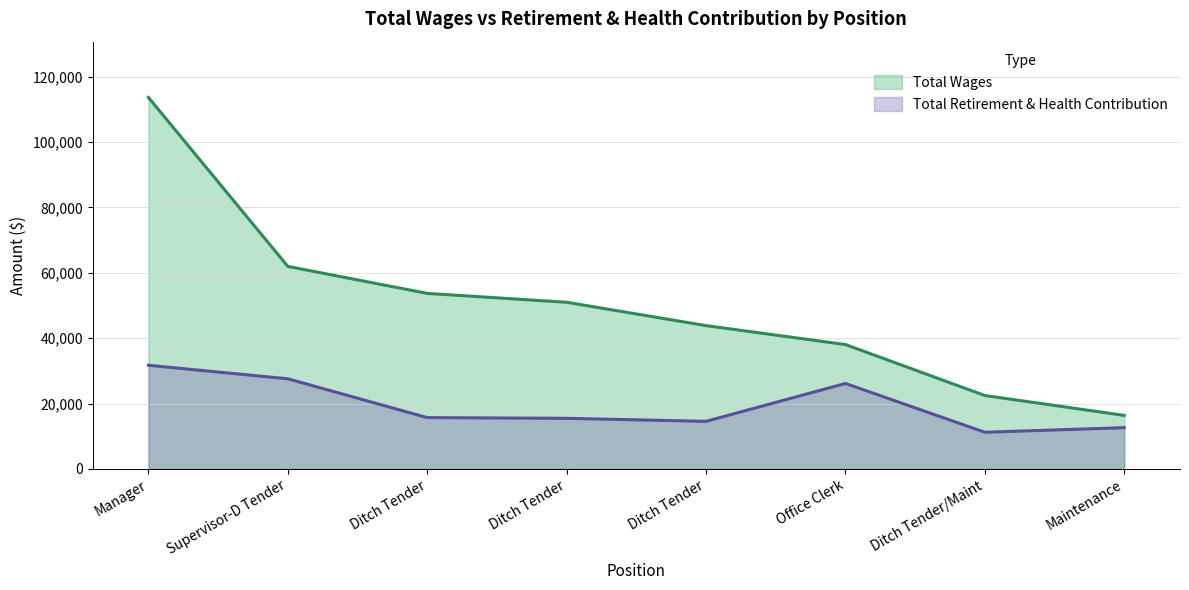

Reading right to left, transcribe all the data shown in this chart.

Total Wages: Maintenance=16371	Ditch Tender/Maint=22448	Office Clerk=38036	Ditch Tender=43827	Ditch Tender=50967	Ditch Tender=53683	Supervisor-D Tender=61943	Manager=113630
Total Retirement & Health Contribution: Maintenance=12613	Ditch Tender/Maint=11215	Office Clerk=26135	Ditch Tender=14550	Ditch Tender=15471	Ditch Tender=15694	Supervisor-D Tender=27562	Manager=31697